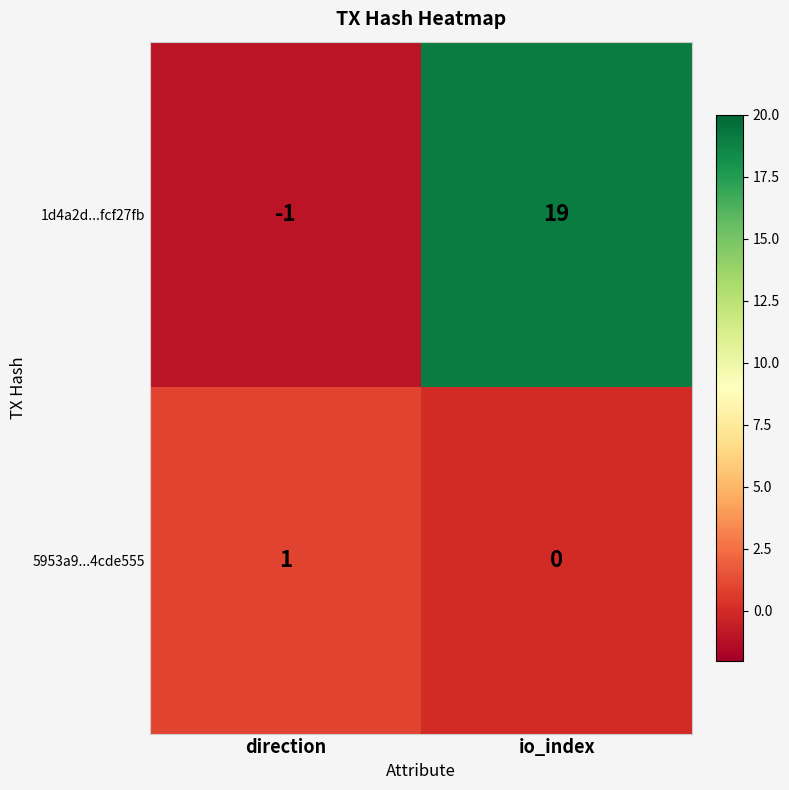

The value of 1d4a2d...fcf27fb at direction is -1. True or false?

True